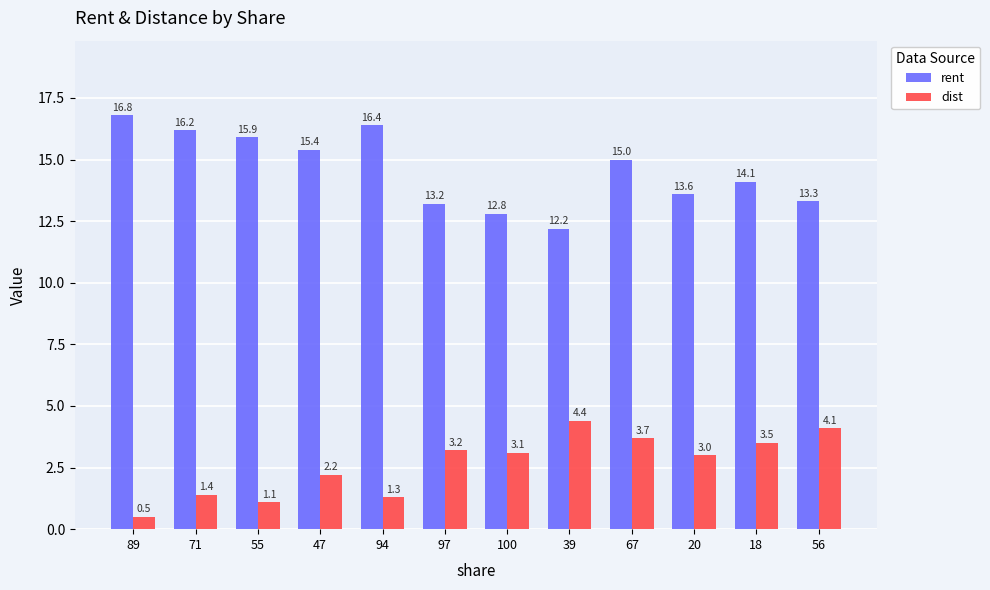

Where is rent nearest to the value 14?

18